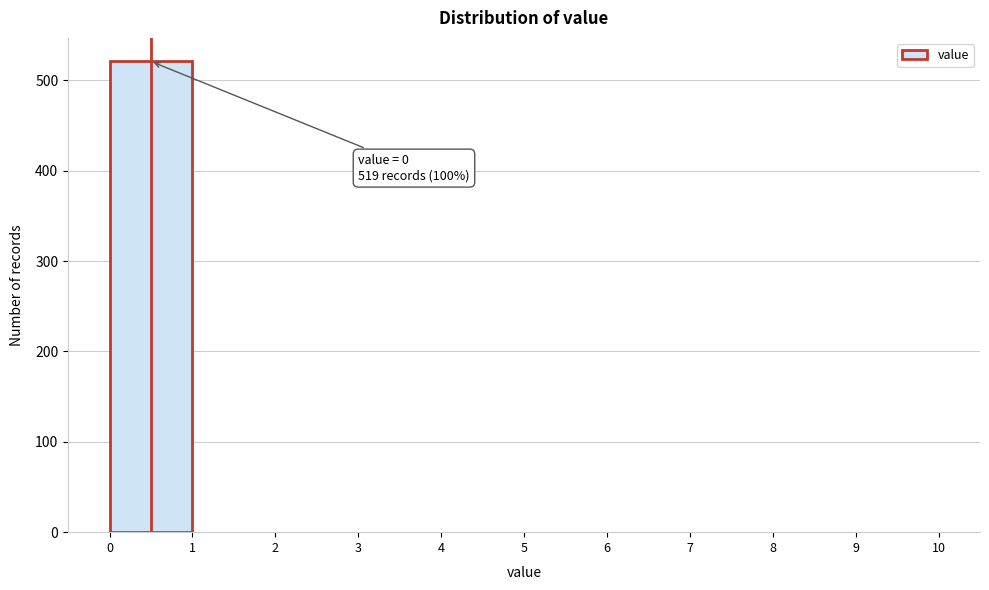

Over which range of the x-axis is the bar tallest?

0 to 1